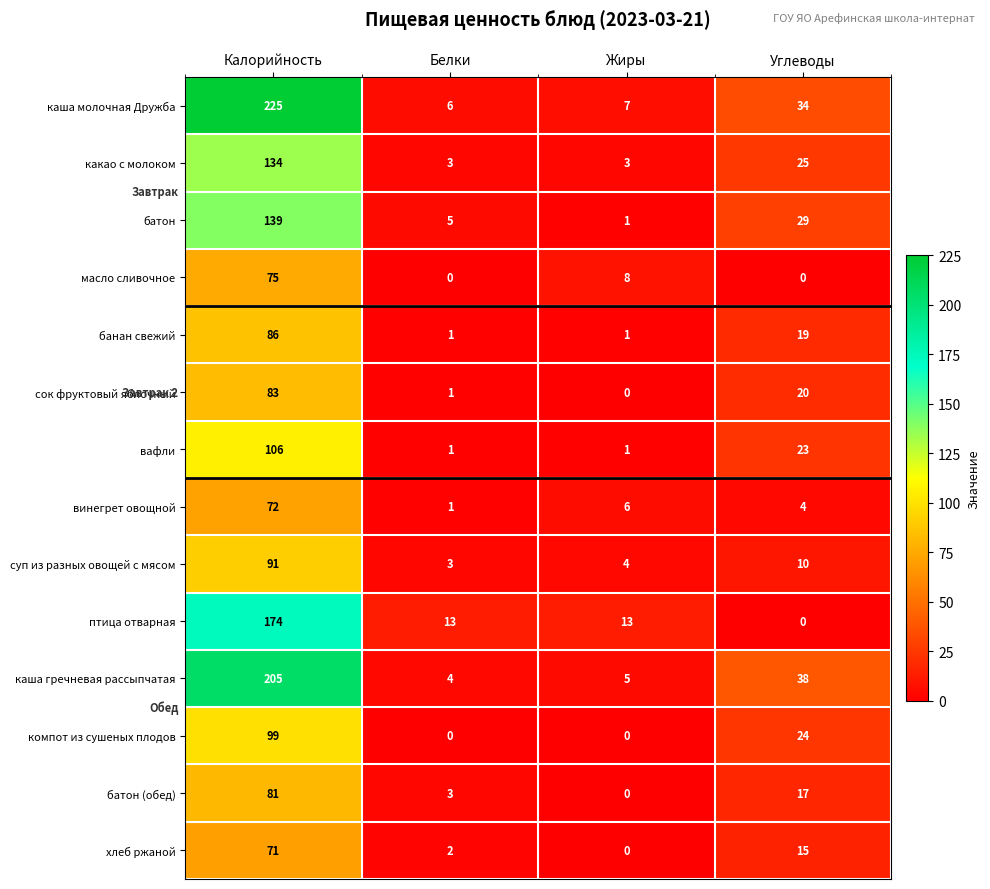

At which label does каша гречневая рассыпчатая reach its peak?

Калорийность